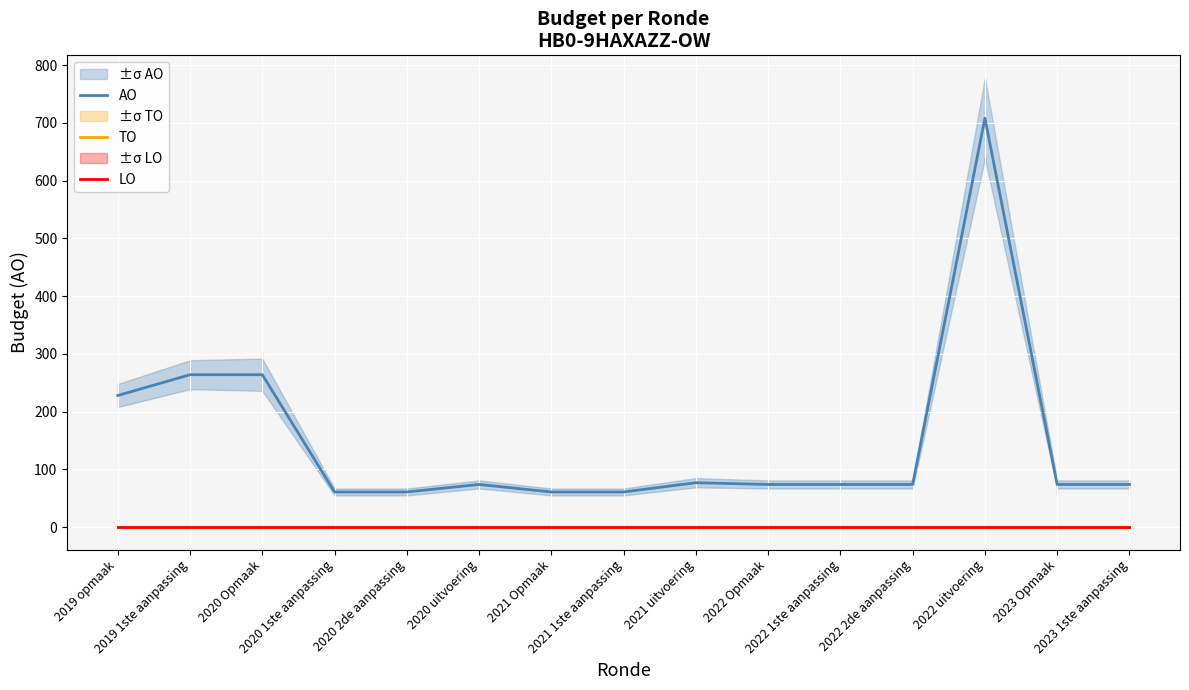

Reading left to right, transcribe all the data shown in this chart.

AO: 2019 opmaak=228	2019 1ste aanpassing=264	2020 Opmaak=264	2020 1ste aanpassing=61	2020 2de aanpassing=61	2020 uitvoering=74	2021 Opmaak=61	2021 1ste aanpassing=61	2021 uitvoering=77	2022 Opmaak=74	2022 1ste aanpassing=74	2022 2de aanpassing=74	2022 uitvoering=708	2023 Opmaak=74	2023 1ste aanpassing=74
TO: 2019 opmaak=0	2019 1ste aanpassing=0	2020 Opmaak=0	2020 1ste aanpassing=0	2020 2de aanpassing=0	2020 uitvoering=0	2021 Opmaak=0	2021 1ste aanpassing=0	2021 uitvoering=0	2022 Opmaak=0	2022 1ste aanpassing=0	2022 2de aanpassing=0	2022 uitvoering=0	2023 Opmaak=0	2023 1ste aanpassing=0
LO: 2019 opmaak=0	2019 1ste aanpassing=0	2020 Opmaak=0	2020 1ste aanpassing=0	2020 2de aanpassing=0	2020 uitvoering=0	2021 Opmaak=0	2021 1ste aanpassing=0	2021 uitvoering=0	2022 Opmaak=0	2022 1ste aanpassing=0	2022 2de aanpassing=0	2022 uitvoering=0	2023 Opmaak=0	2023 1ste aanpassing=0